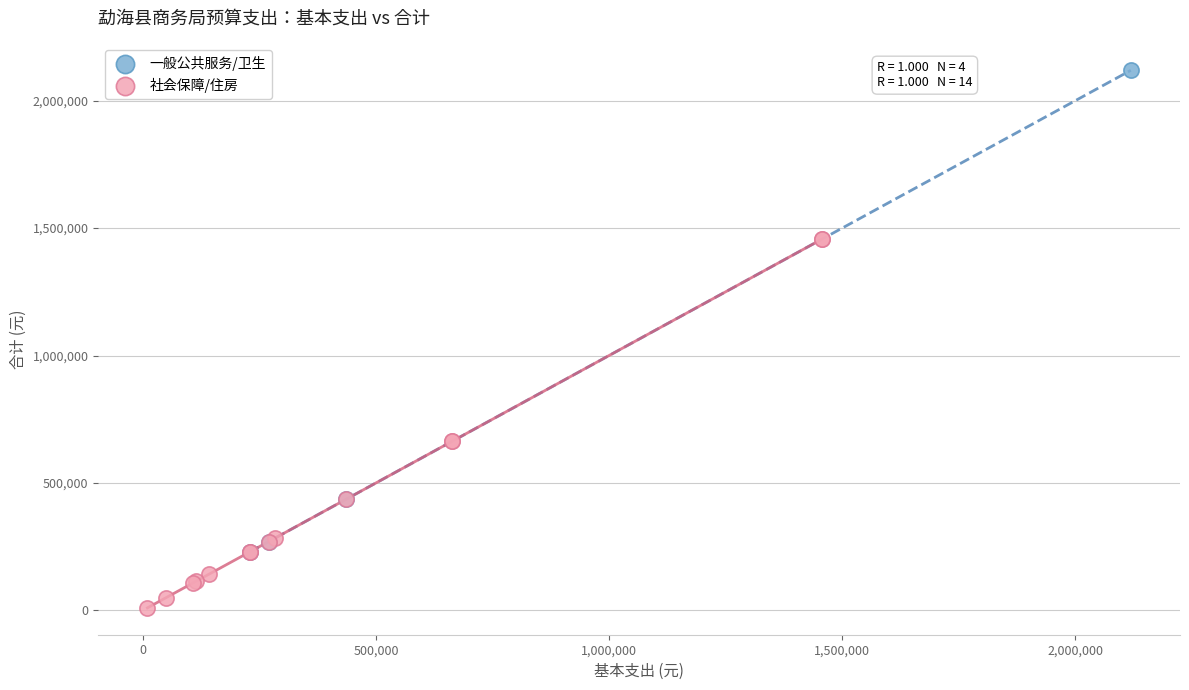

Which series has the widest spread of Y values?

一般公共服务/卫生